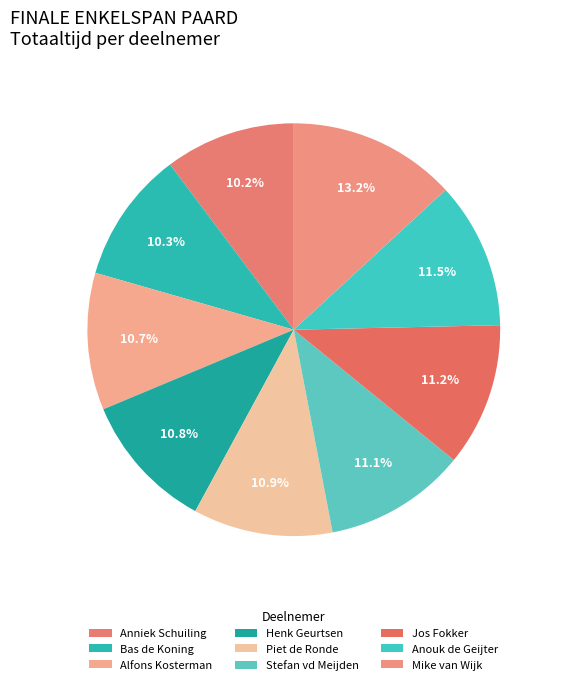

To the nearest percent, what percentage of the pie is Anniek Schuiling?

10%